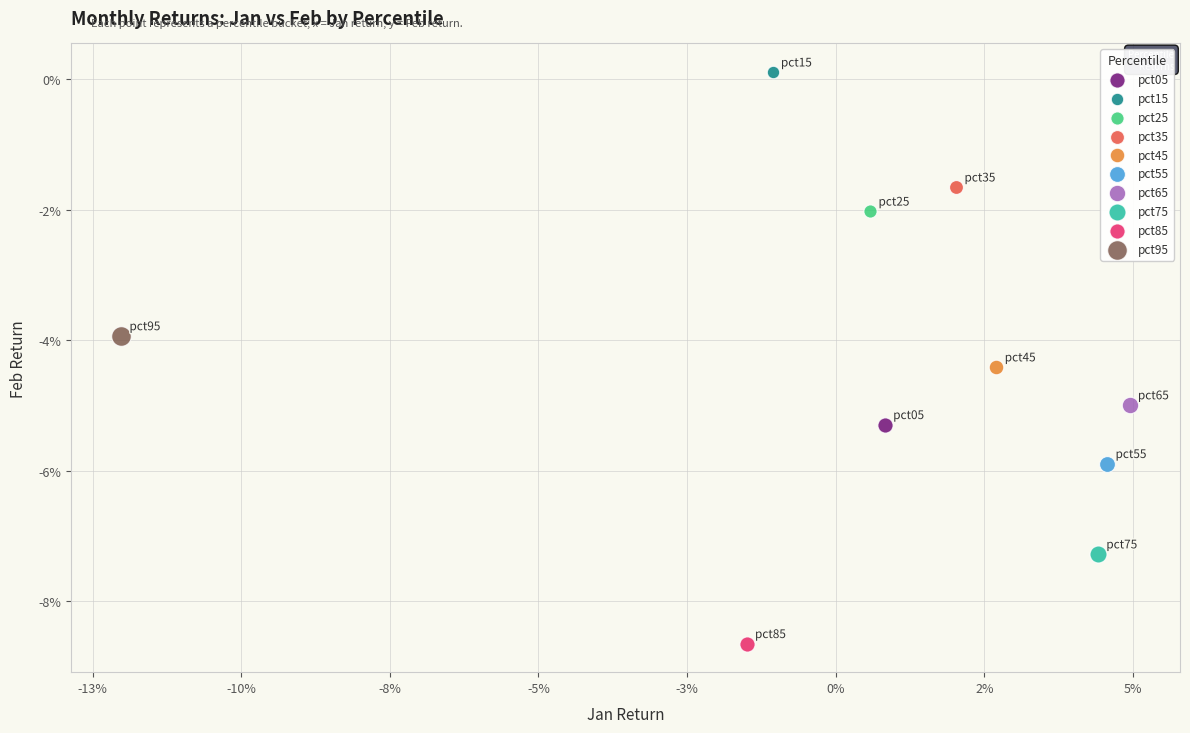

Which series contains the highest Y value?

pct15